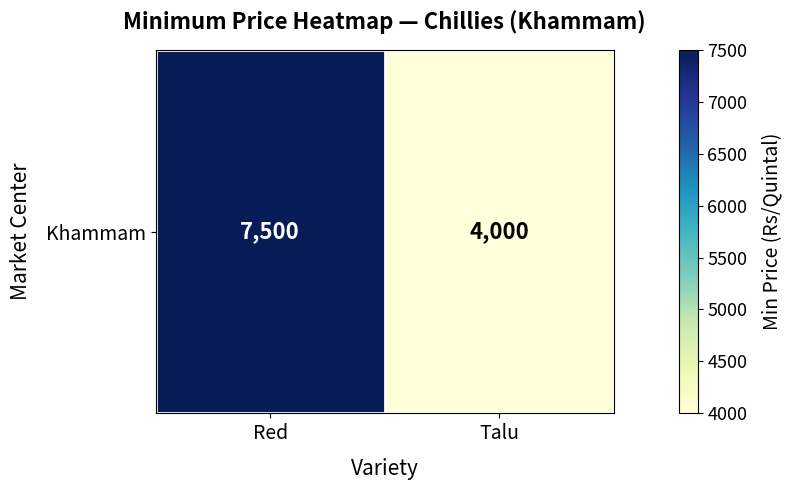

Rank the categories by value from lowest to highest.

Talu, Red